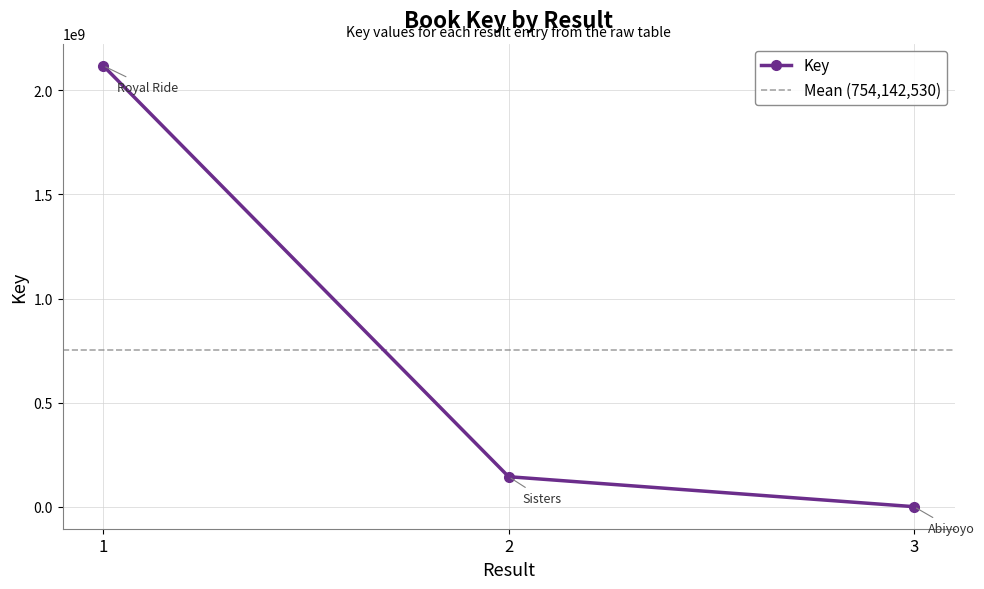

Reading right to left, what are all the values shown in this chart?

3=6764	2=144016089	1=2118404738